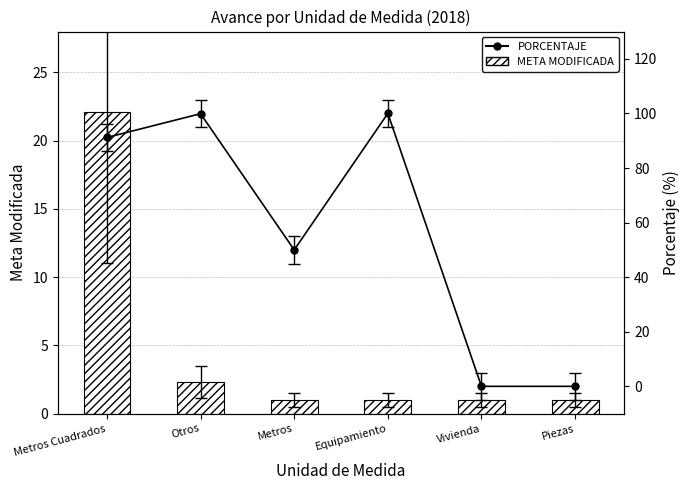

Rank the series by their average value, from highest to lowest.

PORCENTAJE, META MODIFICADA